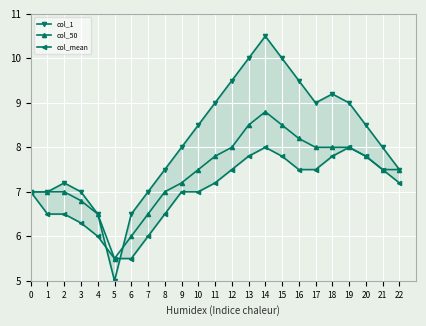

List the series in order of their overall mean, highest first.

col_1, col_50, col_mean